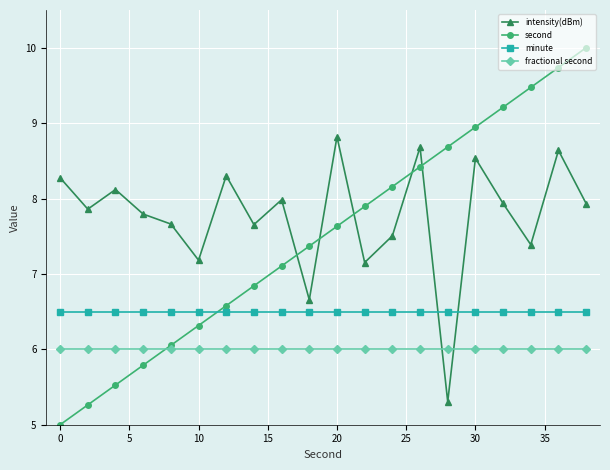

How many intersections are there between second and fractional second?

1